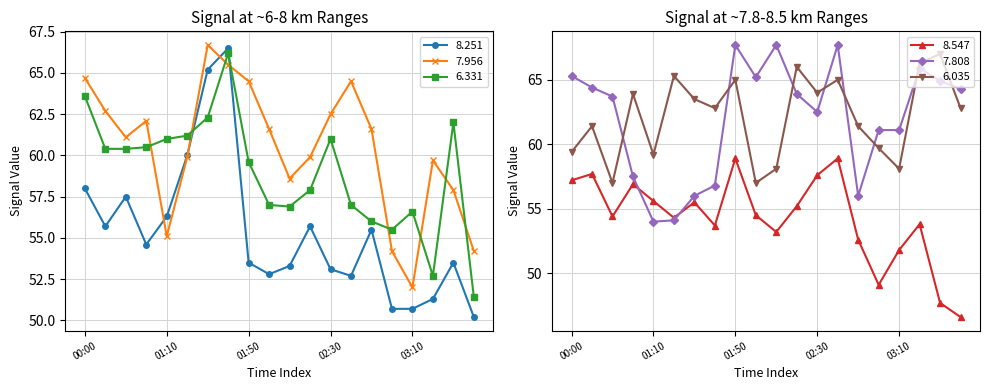

What is the average value of the 6.331 series?

59.0